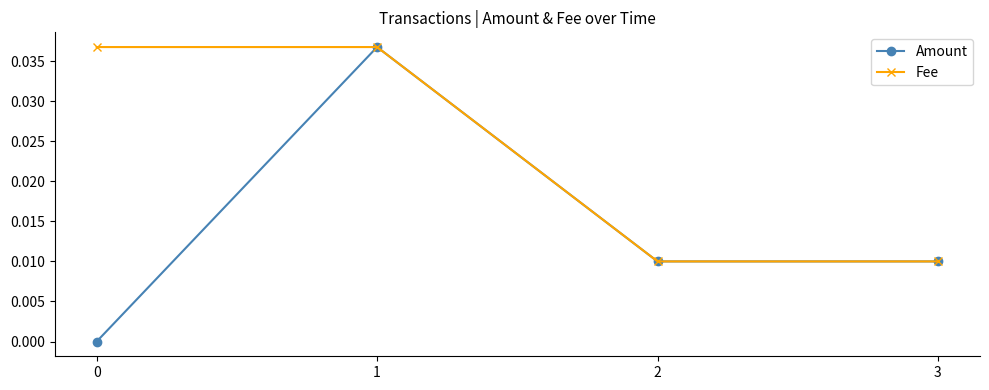

Count the number of categories in the chart.

4